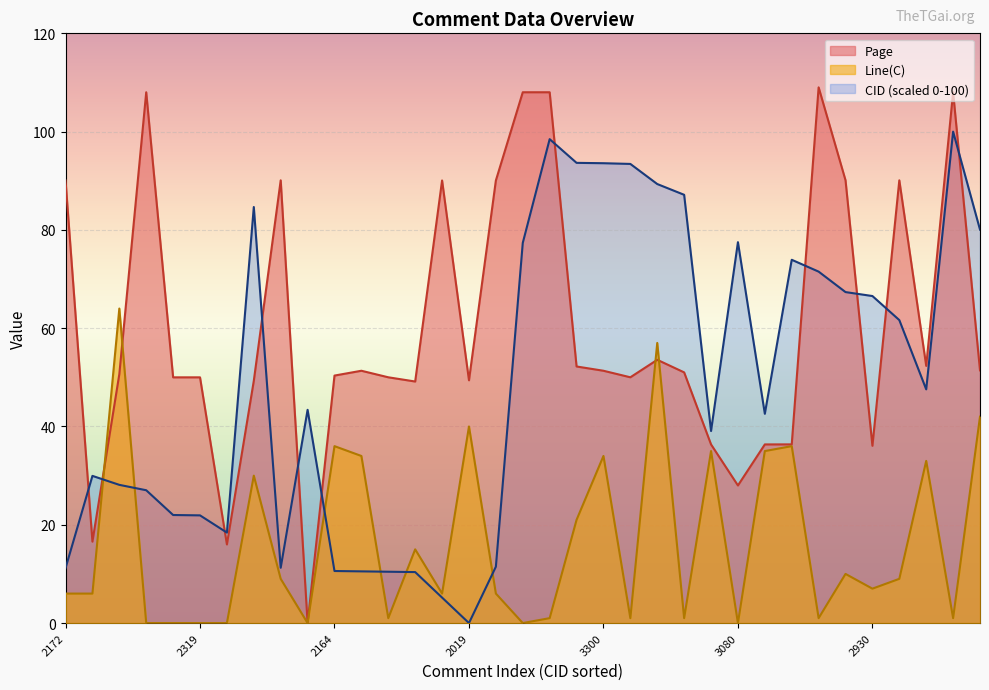

Which series ends up on top after the final intersection of Line(C) and CID?

CID